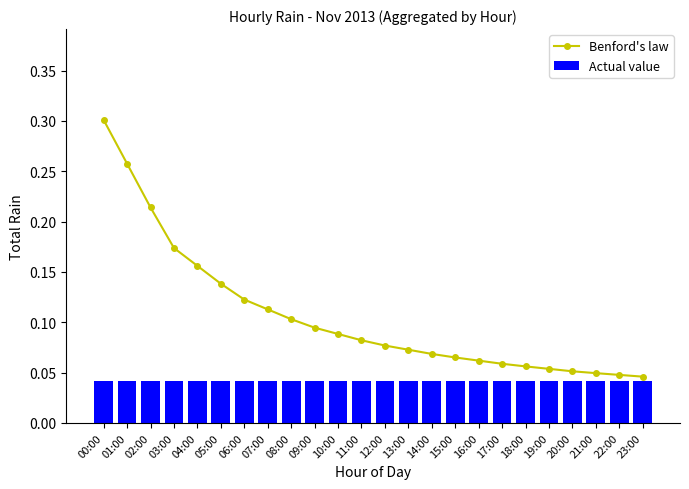

Rank the series by their average value, from lowest to highest.

Actual value, Benford's law